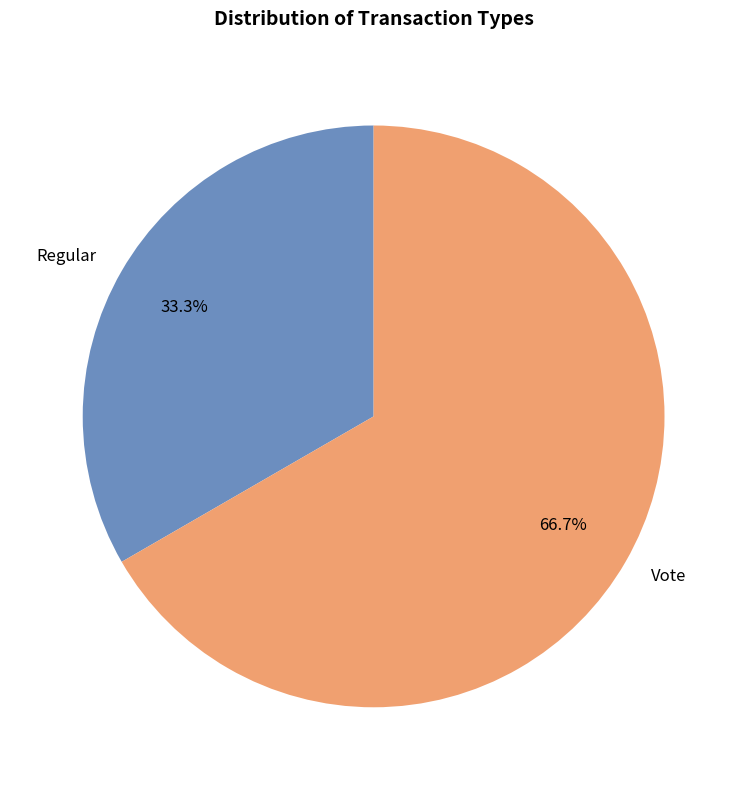

How many slices are in this pie chart?

2